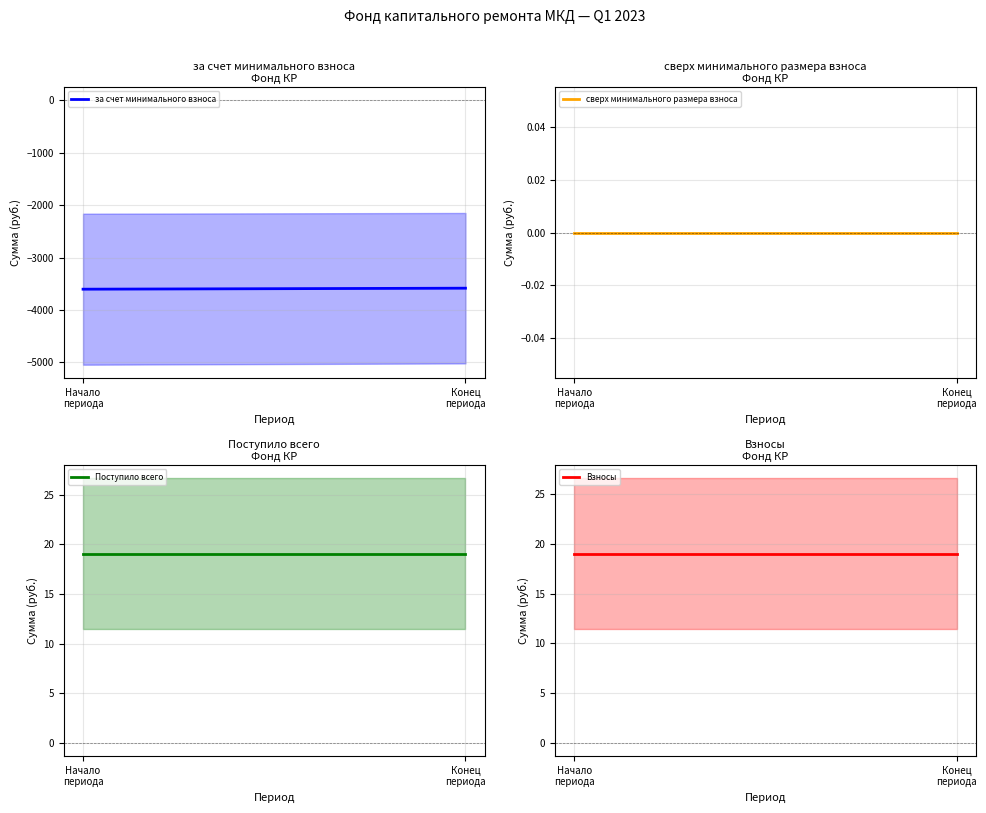

What position from the right is Конец периода?

1